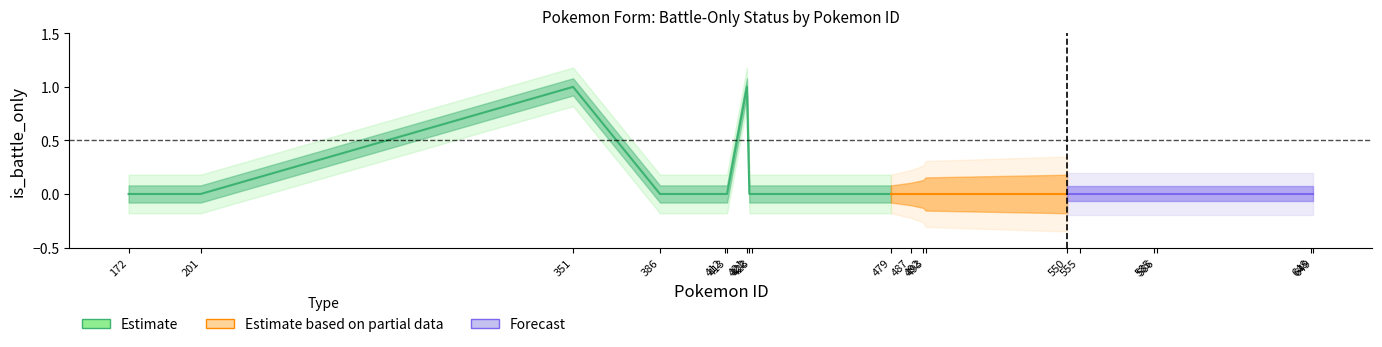

Reading left to right, what are all the values shown in this chart?

172=0	201=0	351=1	386=0	412=0	413=0	421=1	422=0	423=0	479=0	487=0	492=0	493=0	550=0	555=0	585=0	586=0	648=0	649=0